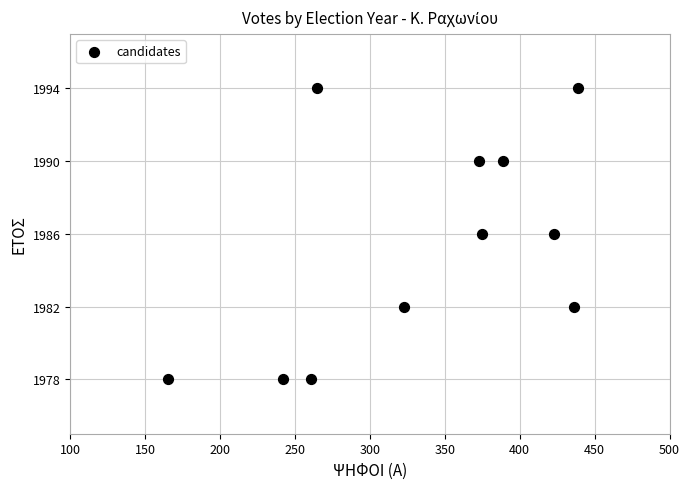

What is the range of X values (max minus min)?

274